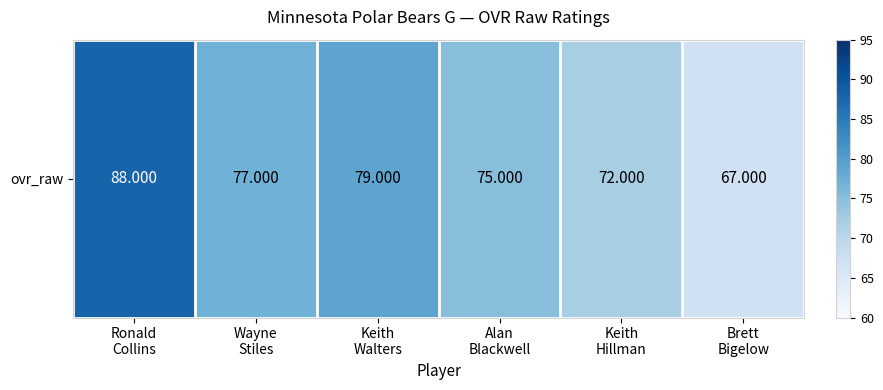

Where does the data first go above 77?

Ronald
Collins